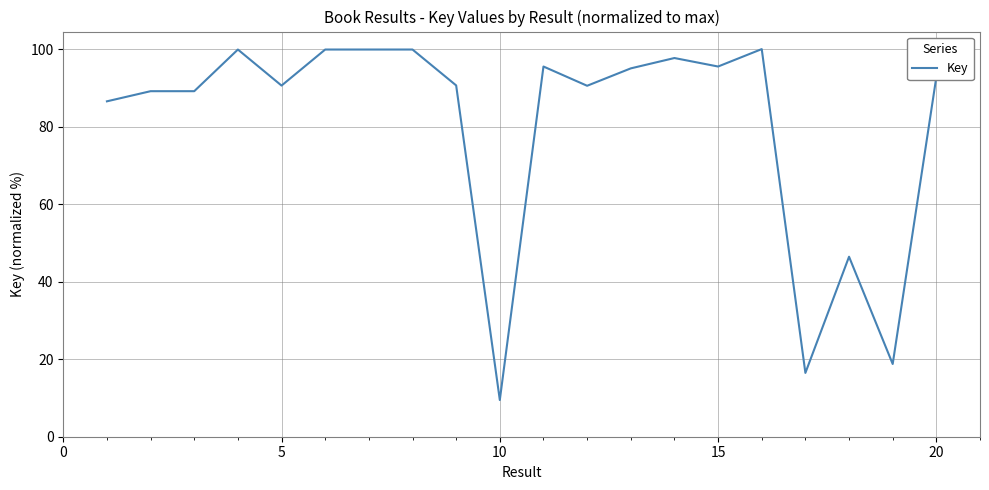

What is the greatest value displayed?

100.0